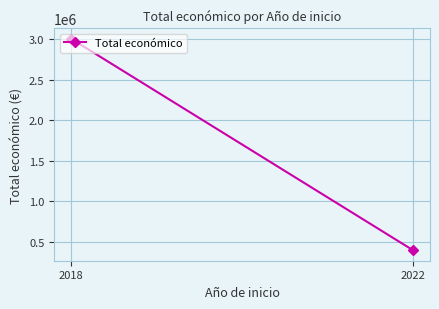

List the labels in order of value, smallest first.

2022, 2018